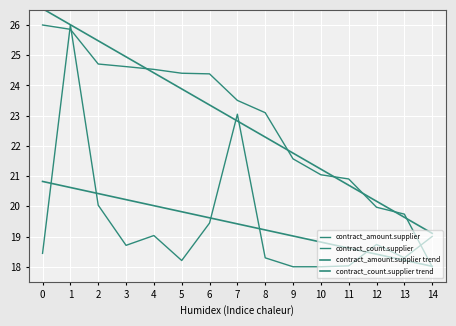

At which label is contract_count.supplier closest to 22?

7